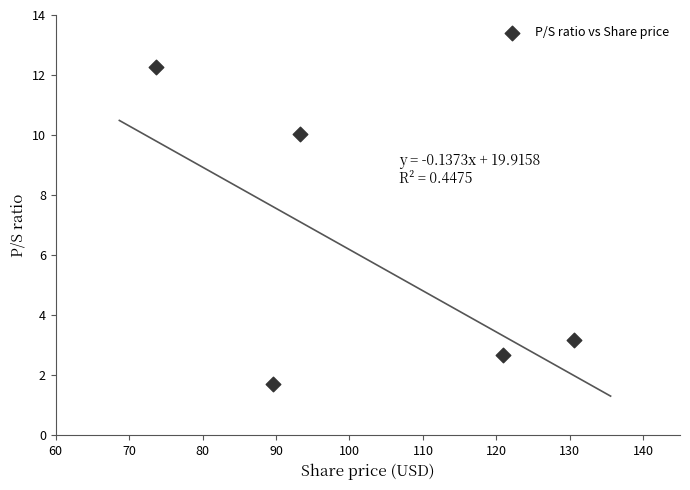

What is the average Y value?

6.0